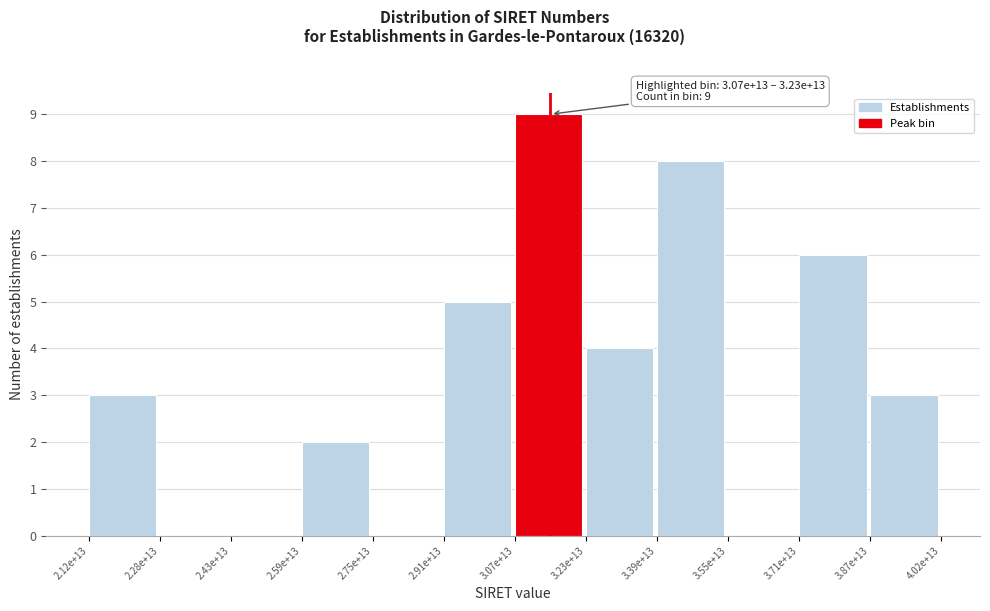

Reading left to right, transcribe all the data shown in this chart.

2.12e+13=3	2.28e+13=0	2.43e+13=0	2.59e+13=2	2.75e+13=0	2.91e+13=5	3.07e+13=9	3.23e+13=4	3.39e+13=8	3.55e+13=0	3.71e+13=6	3.87e+13=3